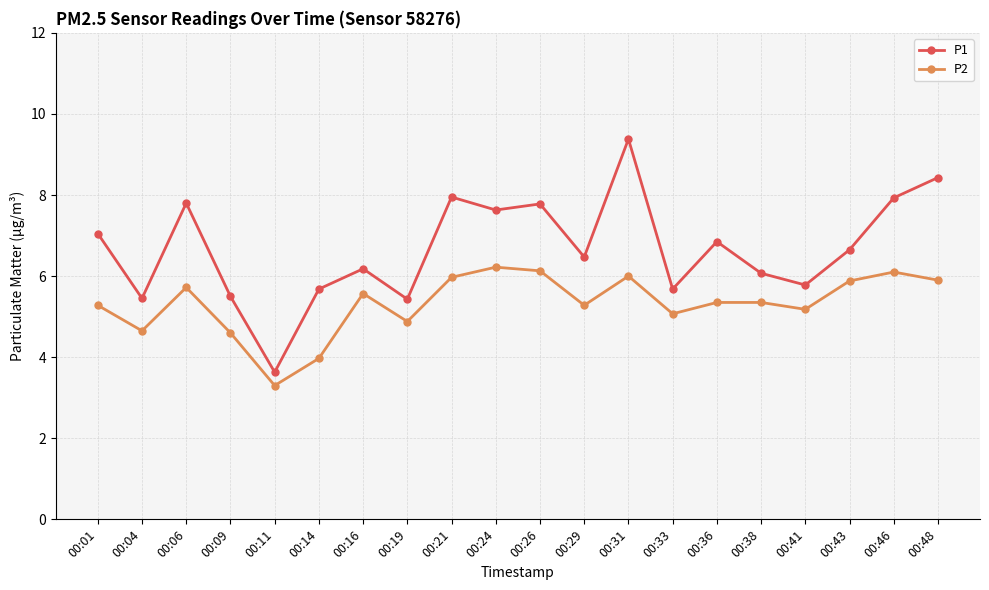

How many lines are shown in the chart?

2